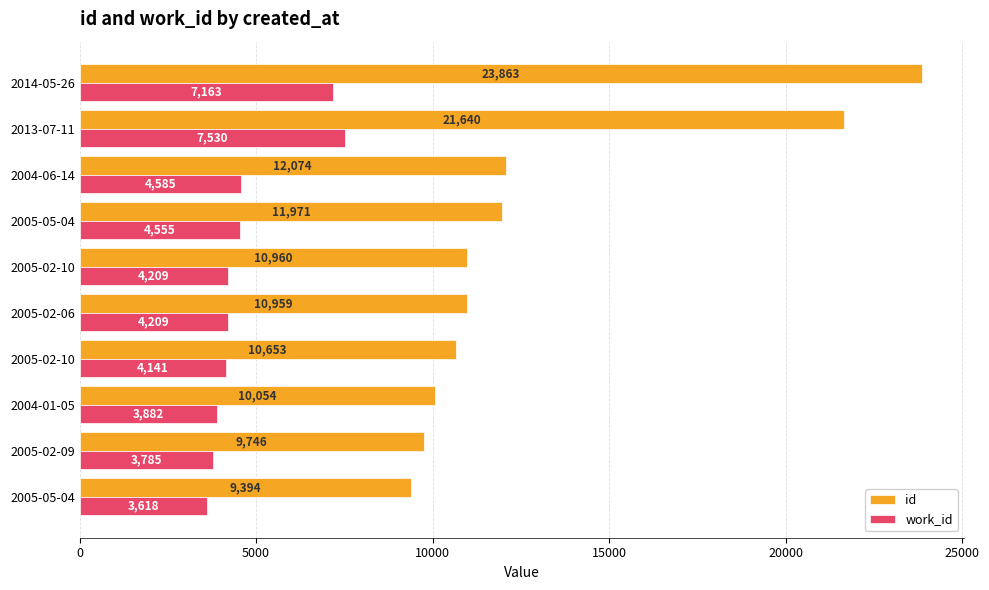

What are all the series names shown in the legend?

id, work_id